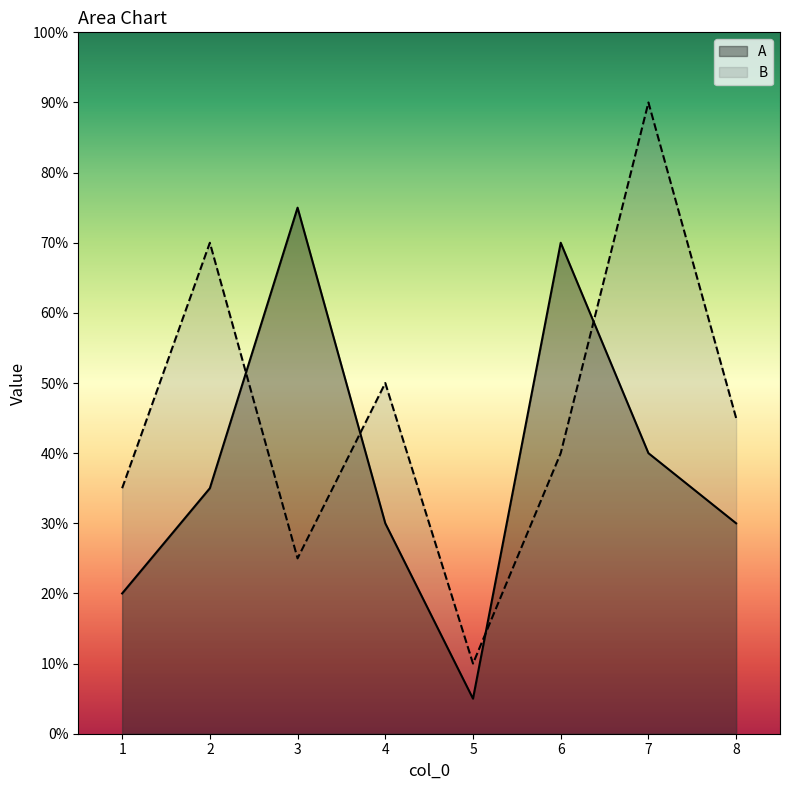

Between 2 and 1, which is larger?

2